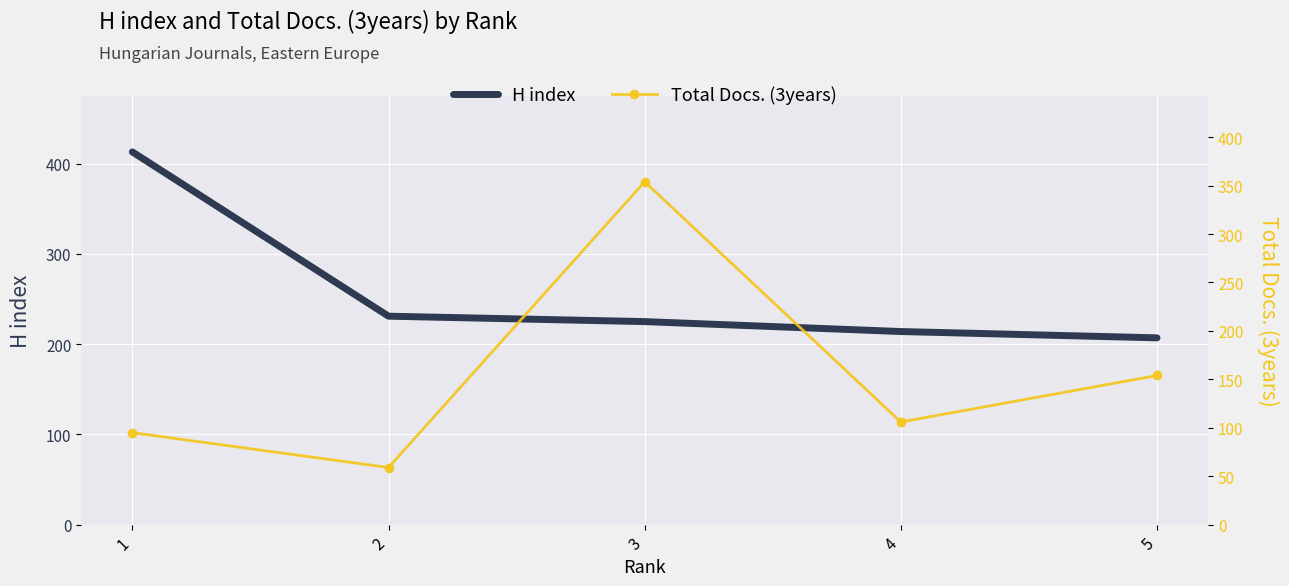

How many times do Total Docs. (3years) and H index cross each other?

2